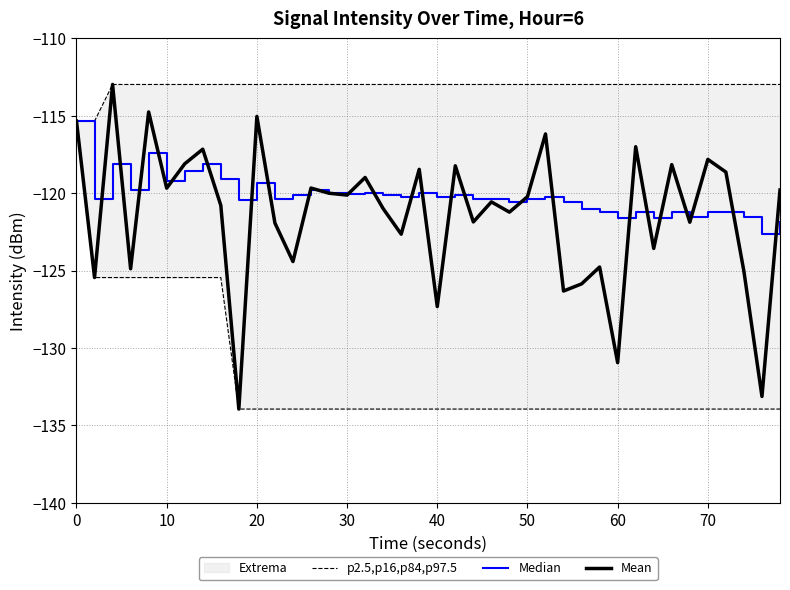

The value of Mean at 0 is -178.5. True or false?

False